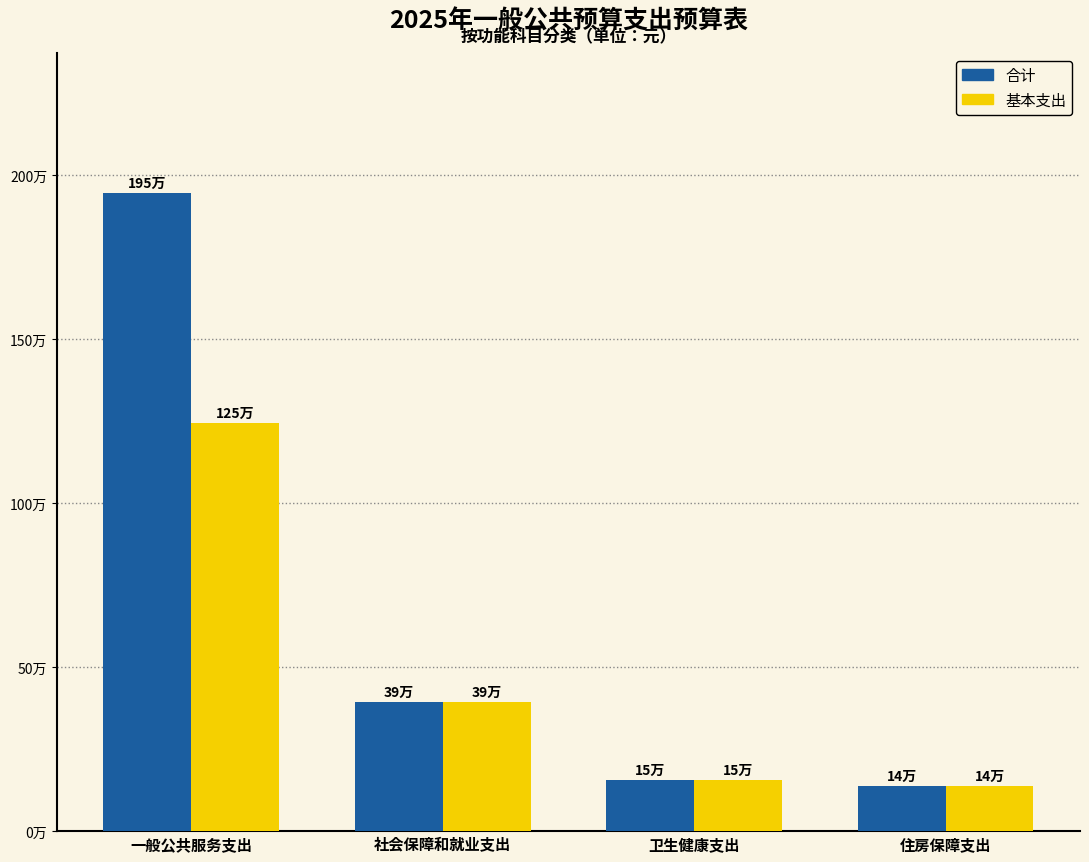

At which category is the sum across all series the highest?

一般公共服务支出